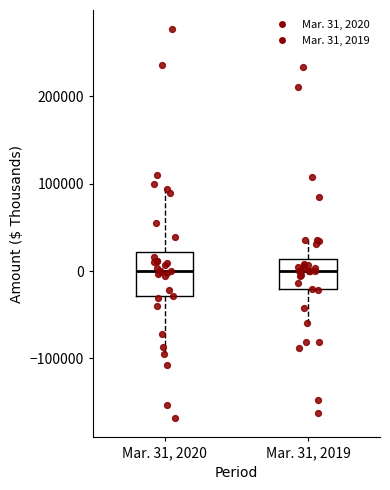

Reading left to right, transcribe this box plot: for each box, give where its median line is, the range the box spans, and where its two whiskers end, as read against the y-axis. The values are not printed on the chart, so give them approximately, as read against the axis.

Mar. 31, 2020: median 0, box -30000 to 20000, whiskers -90000 to 90000
Mar. 31, 2019: median 0, box -20000 to 10000, whiskers -60000 to 40000